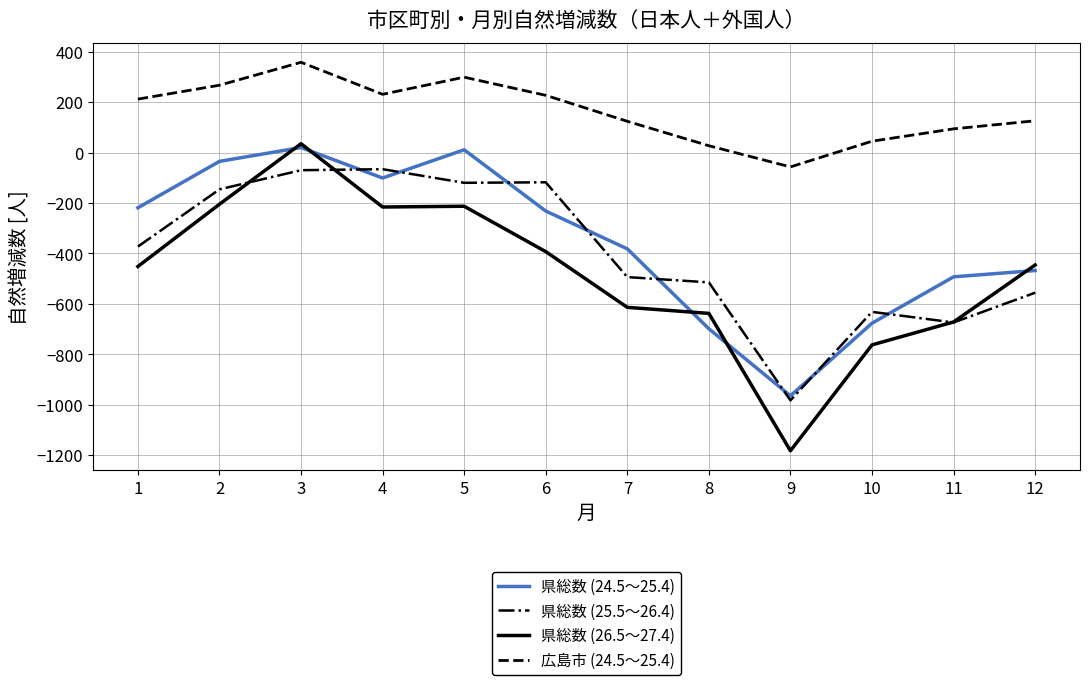

How many values in the 県総数 (24.5～25.4) series are below -232?

6